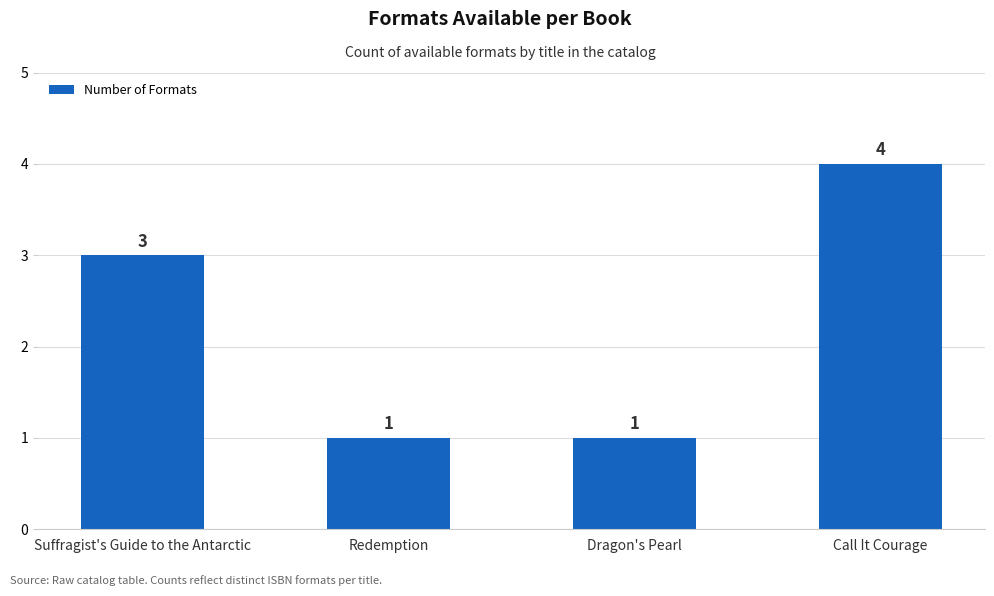

True or false: the data shows 3 at Suffragist's Guide to the Antarctic.

True